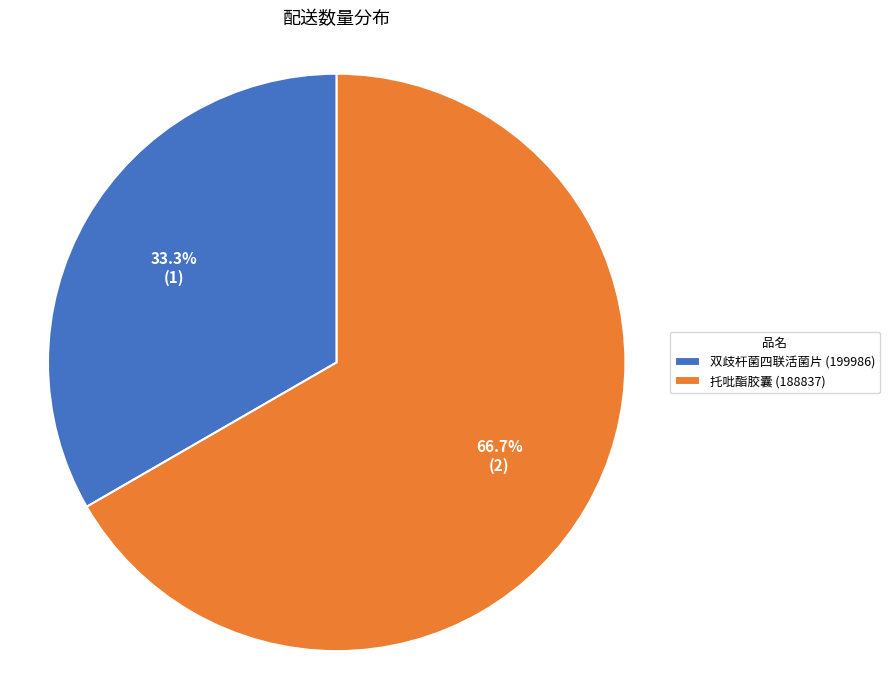

Between 托吡酯胶囊 (188837) and 双歧杆菌四联活菌片 (199986), which is larger?

托吡酯胶囊 (188837)